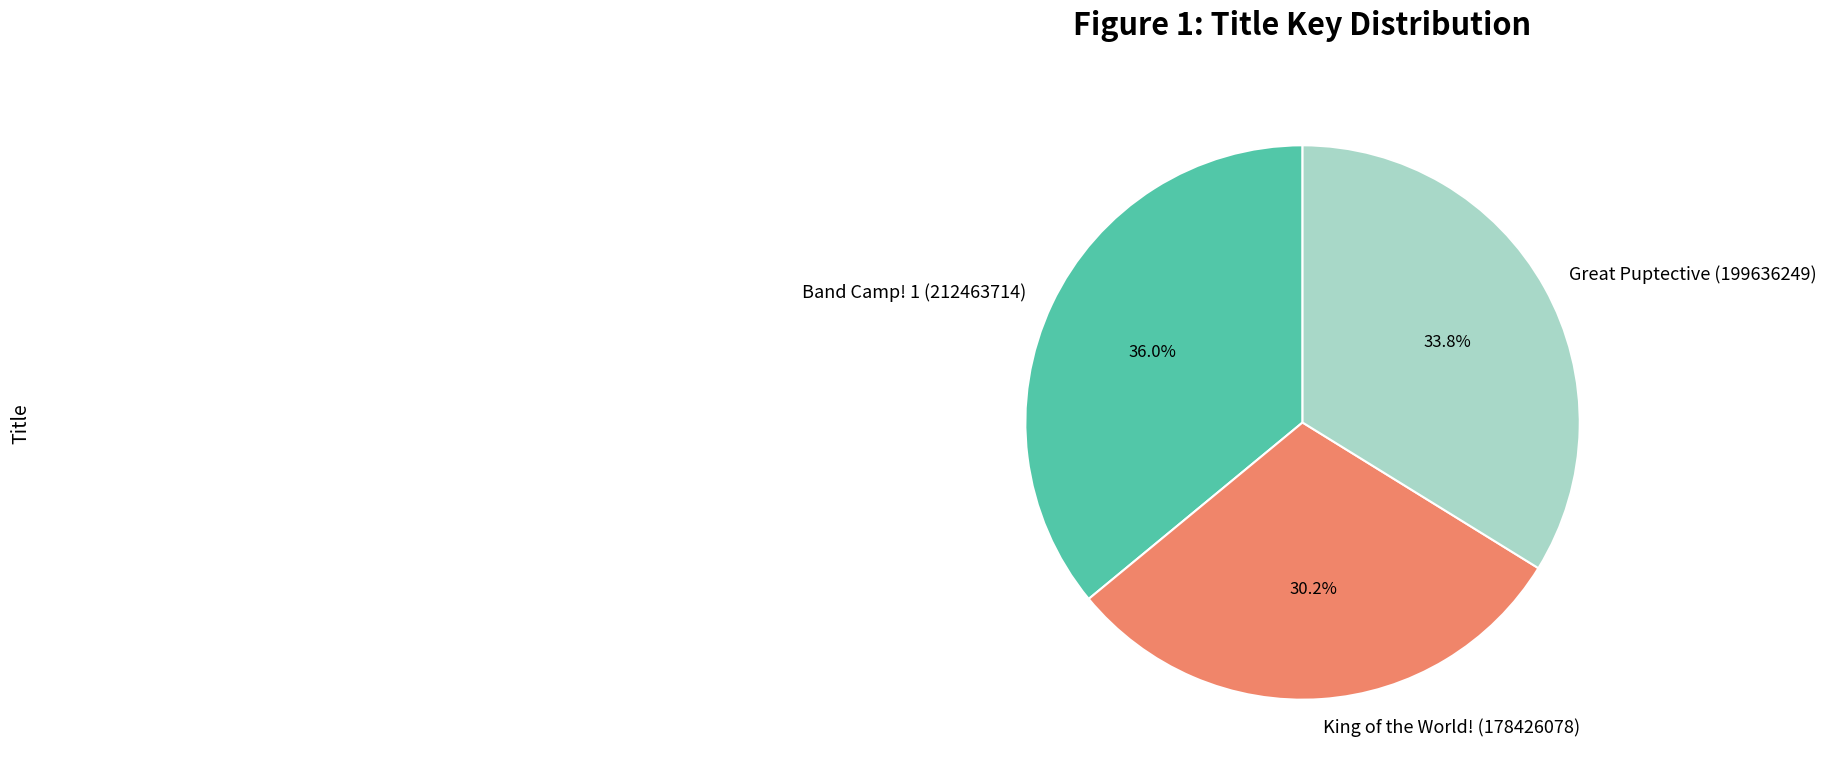

To the nearest percent, what is the average slice percentage?

33%